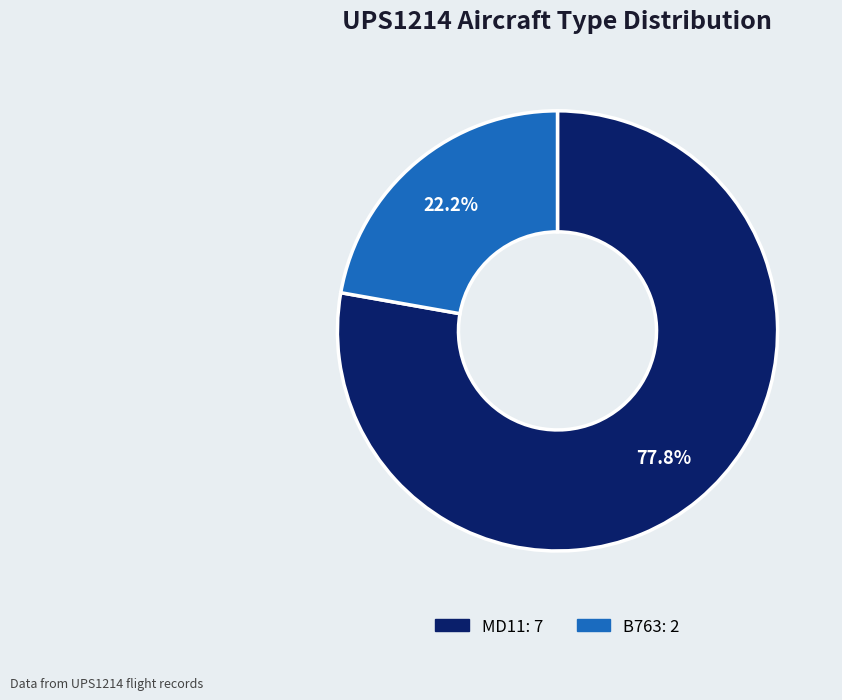

What is the majority slice?

MD11